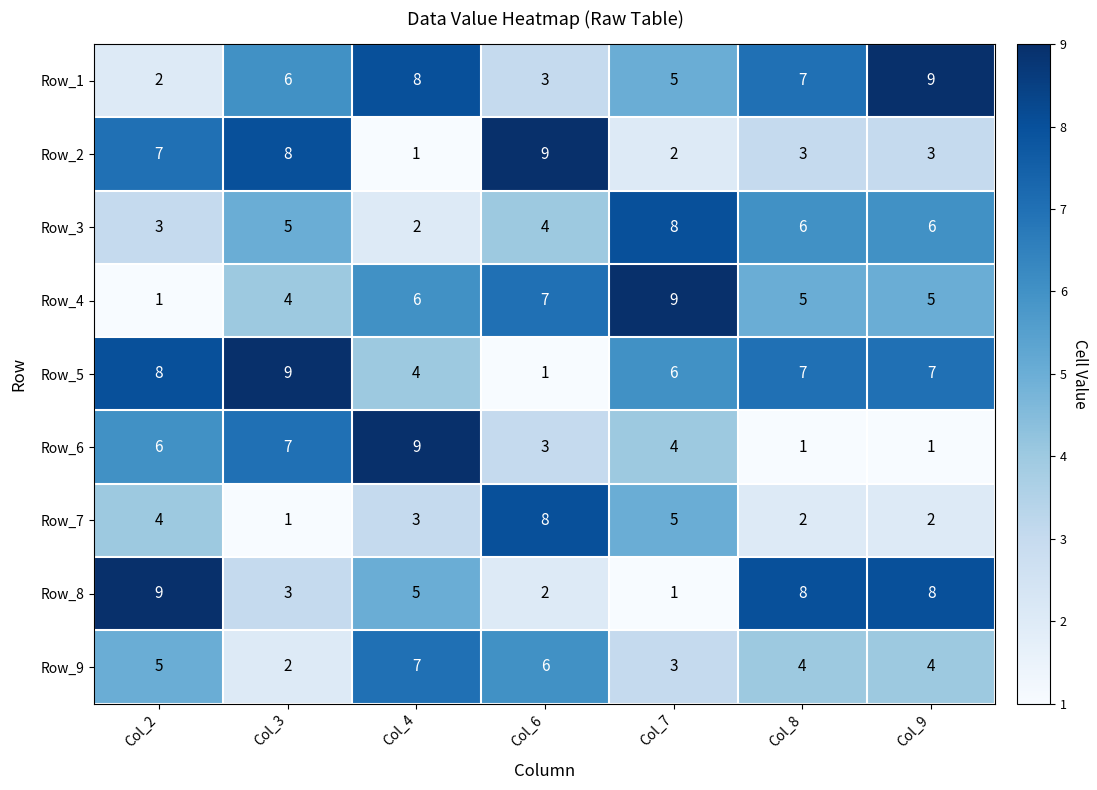

What is the greatest value displayed?

9